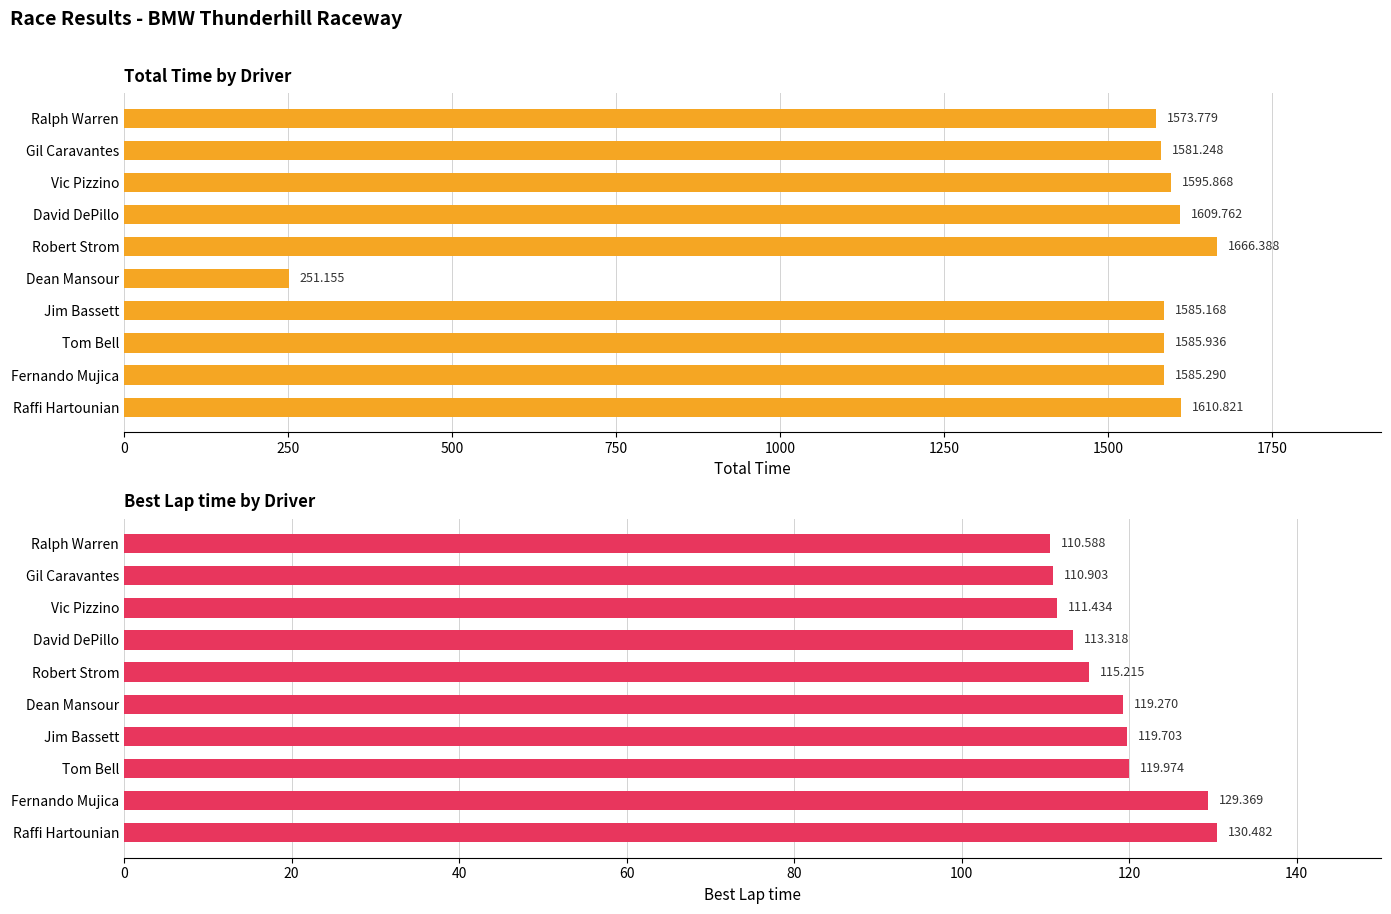

What are all the series names shown in the legend?

Total Time, Best Lap time